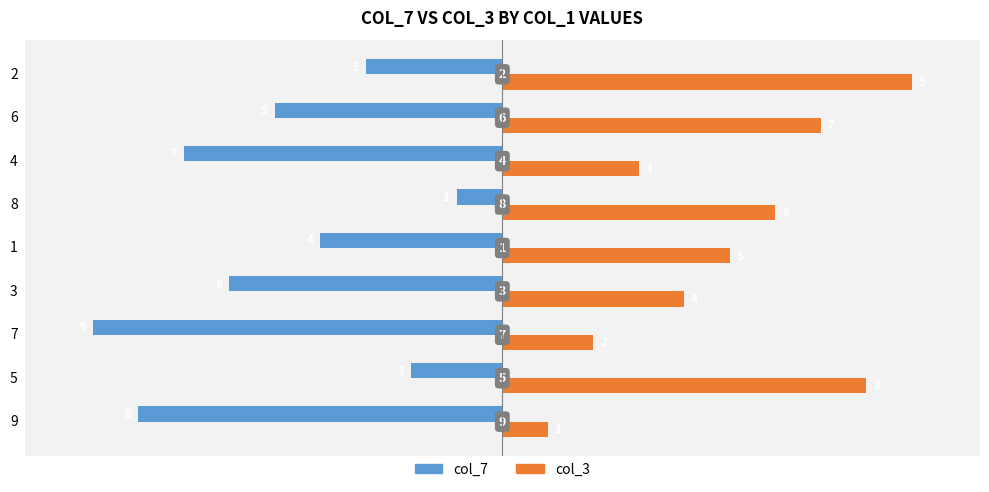

The col_7 series shows -1 at 5. True or false?

False